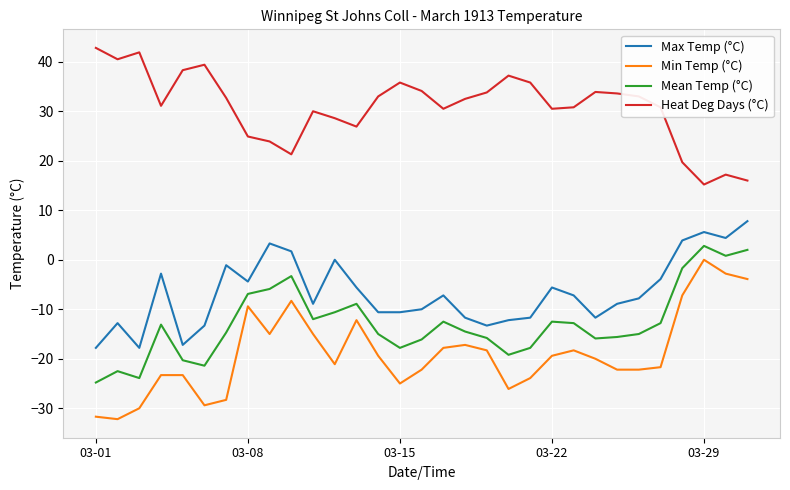

Which series has the largest total across all categories?

Heat Deg Days (°C)